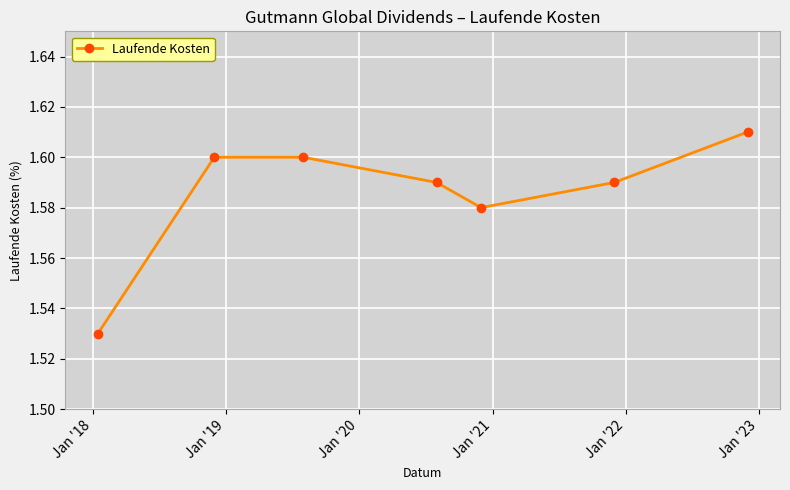

What is the sum of all values?

11.1